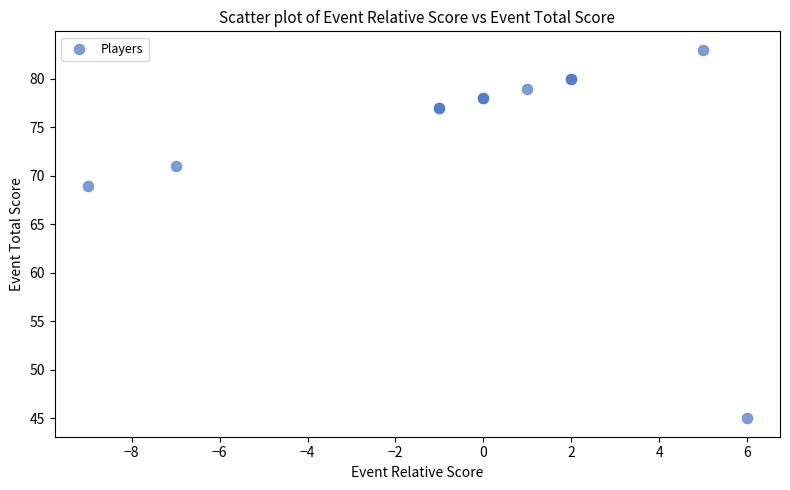

What Y value in the scatter plot is closest to 64?

69